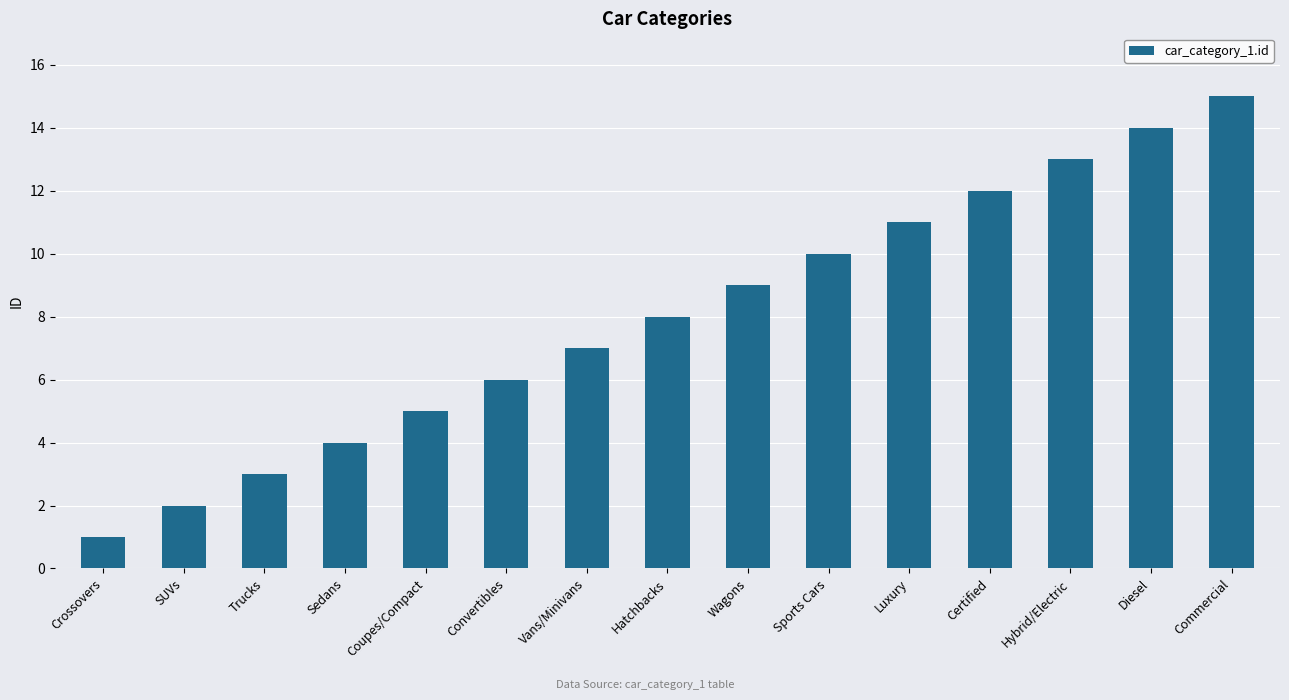

At which category does the chart reach its minimum across all series?

Crossovers